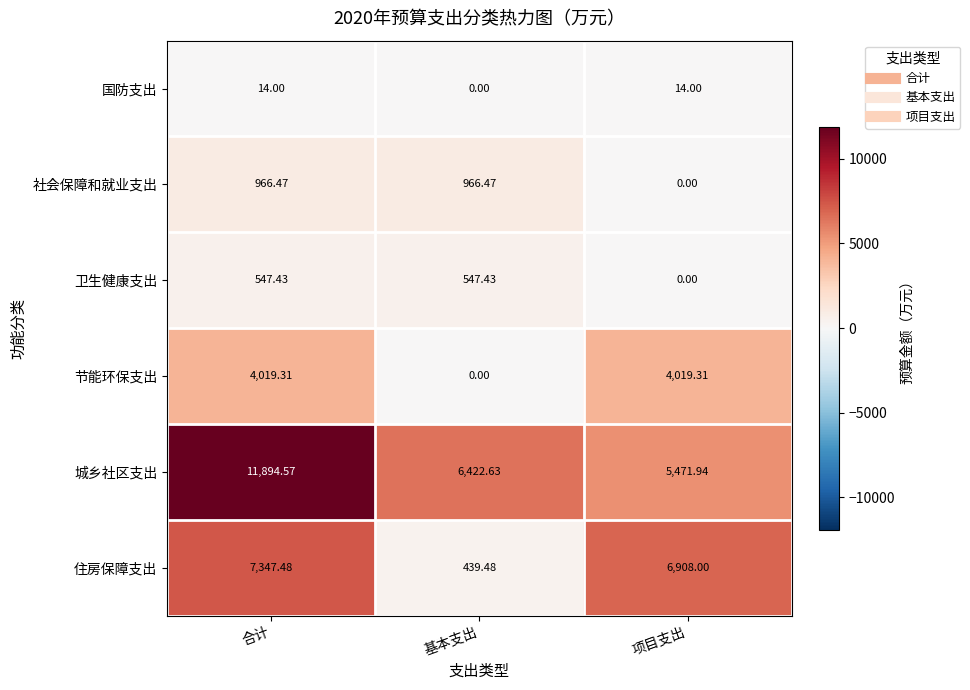

How many series are shown in this chart?

6